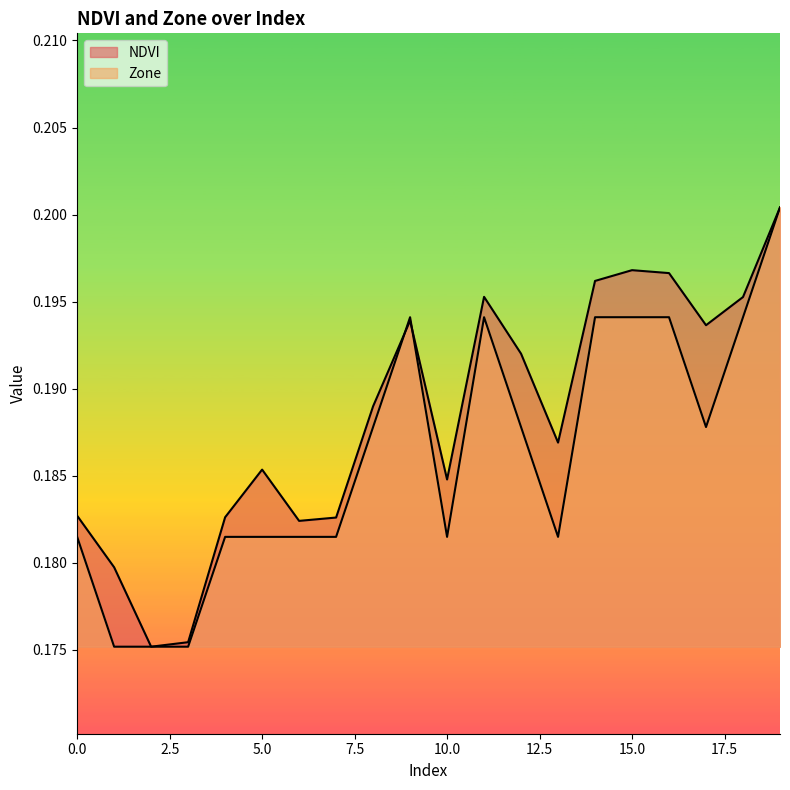

What are all the series names shown in the legend?

NDVI, Zone